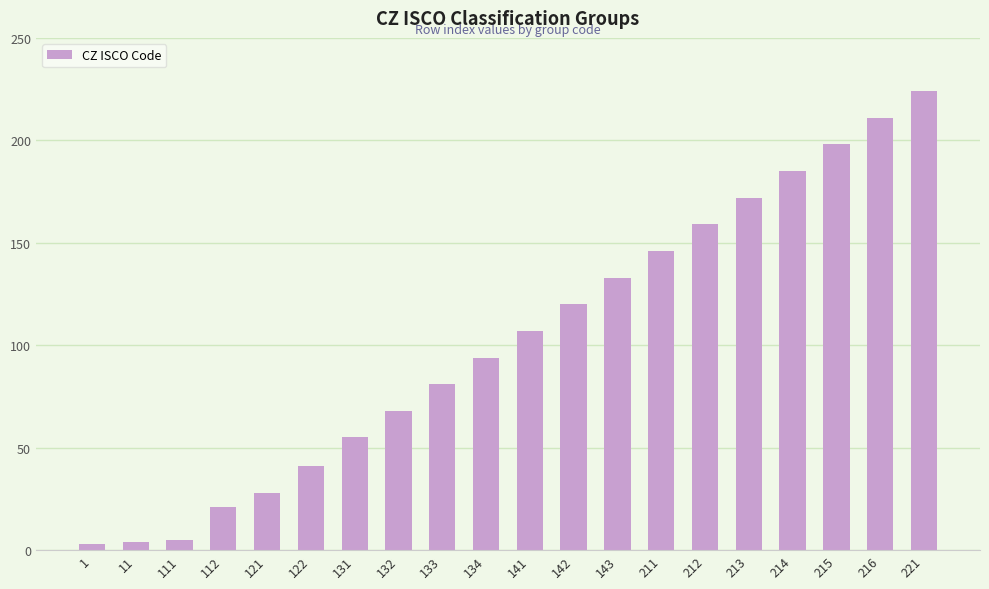

What is the value of the 18th bar from the left?

198